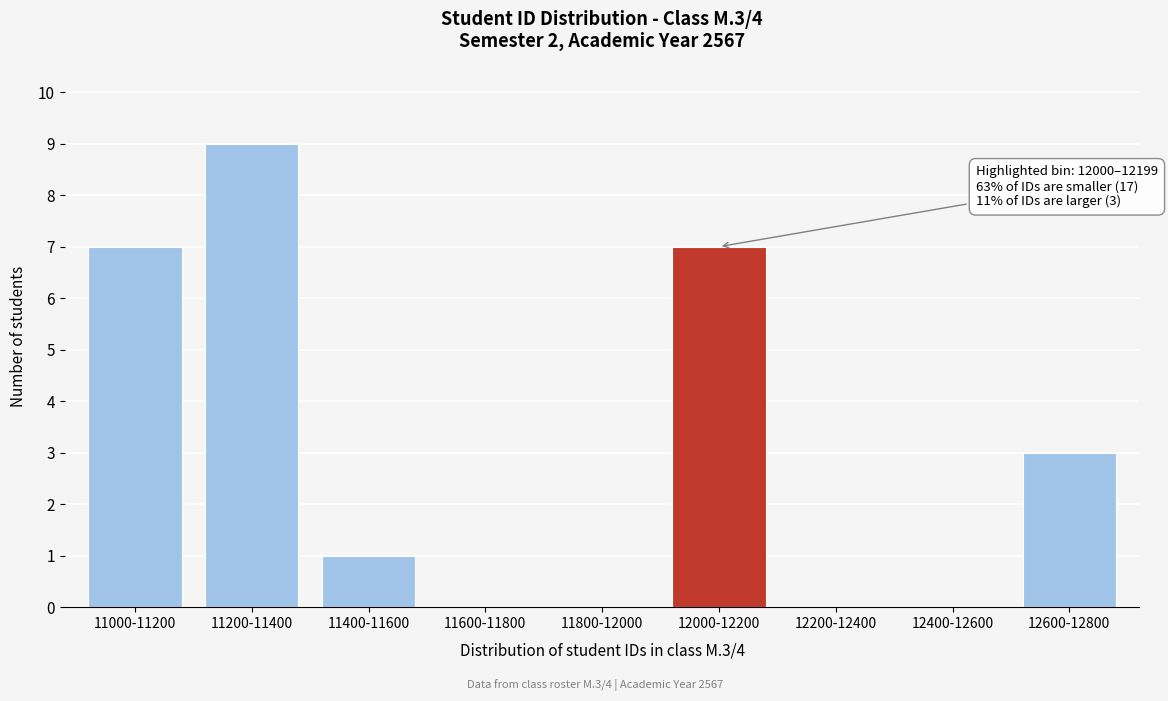

Reading right to left, extract all data points from this chart.

12600-12800=3	12400-12600=0	12200-12400=0	12000-12200=7	11800-12000=0	11600-11800=0	11400-11600=1	11200-11400=9	11000-11200=7